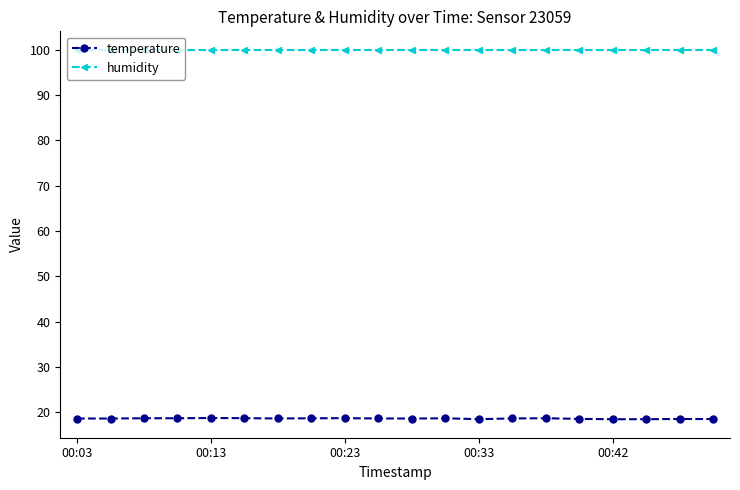

True or false: humidity and temperature cross at least once.

False